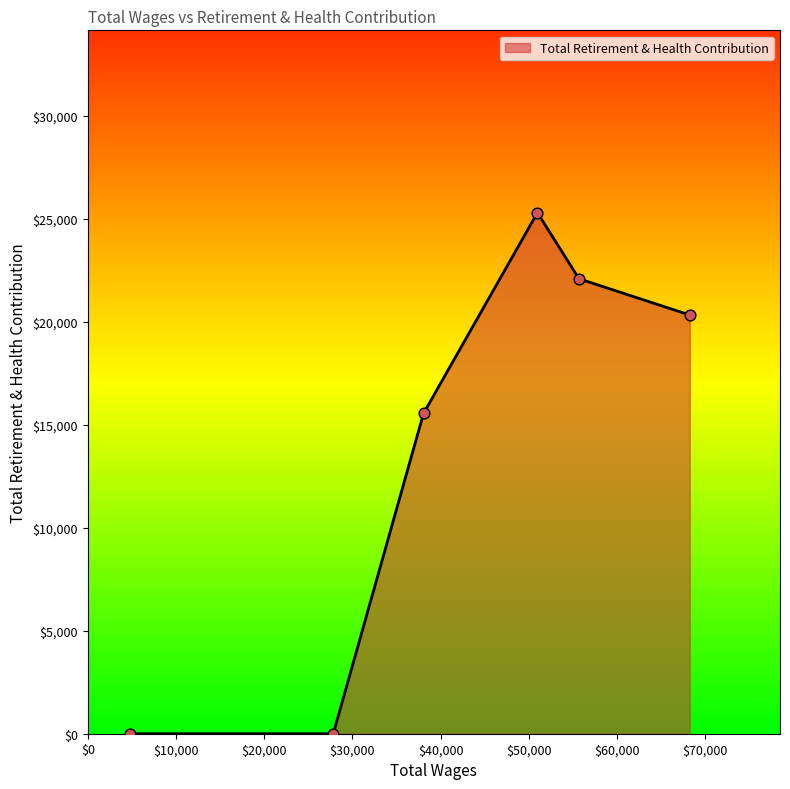

True or false: there are more than 2 points higher than both neighbors.

False